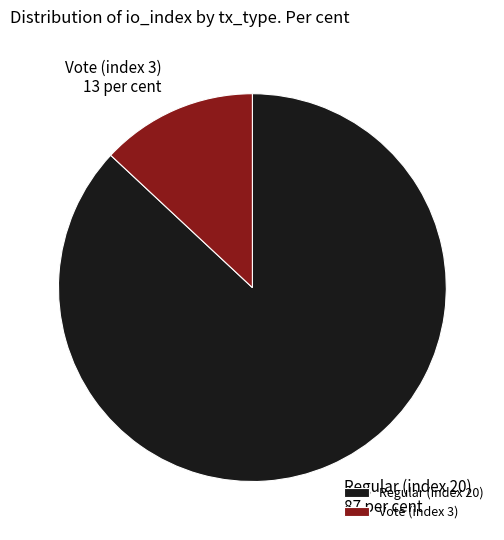

Which has a higher value, Regular (index 20) or Vote (index 3)?

Regular (index 20)